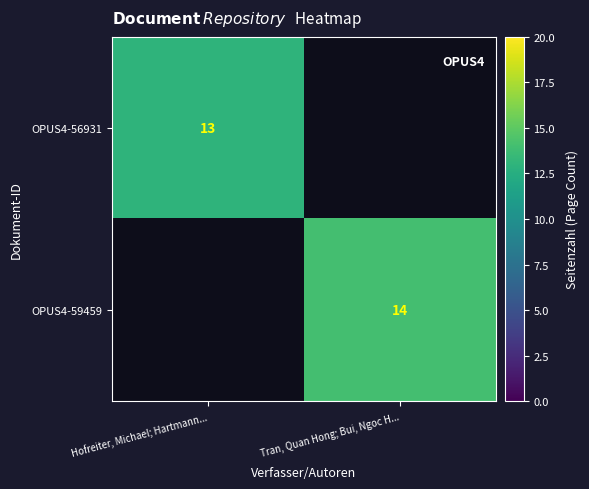

Is the value of OPUS4-59459 at Tran, Quan Hong; Bui, Ngoc H... greater than the value of OPUS4-56931 at Hofreiter, Michael; Hartmann...?

Yes